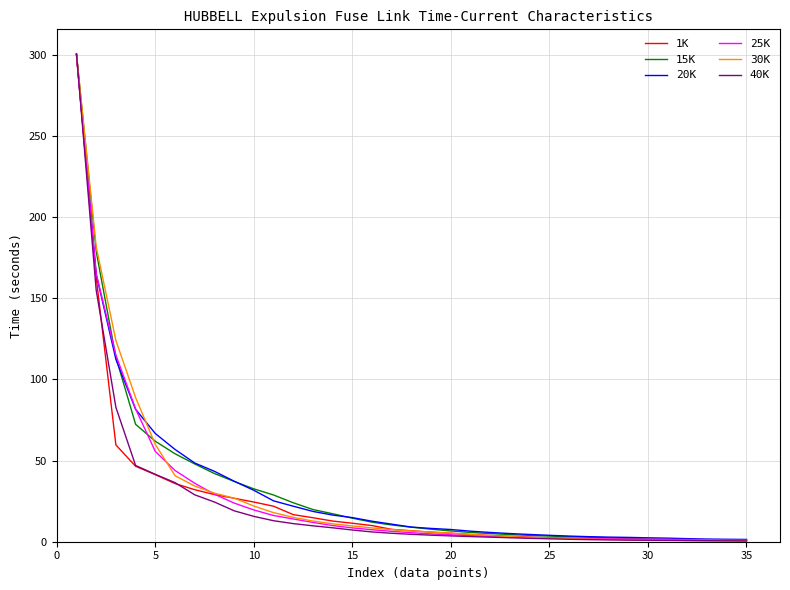

What is the maximum value for 20K?

300.0